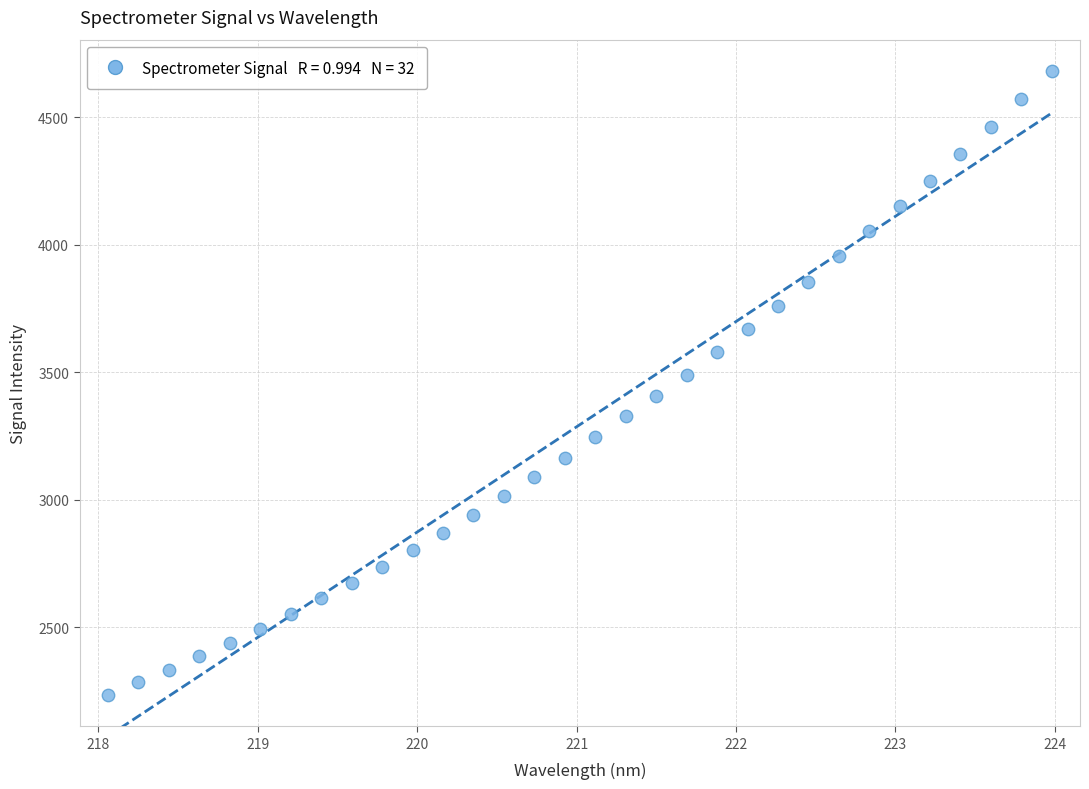

What is the range of Y values (max minus min)?

2449.7